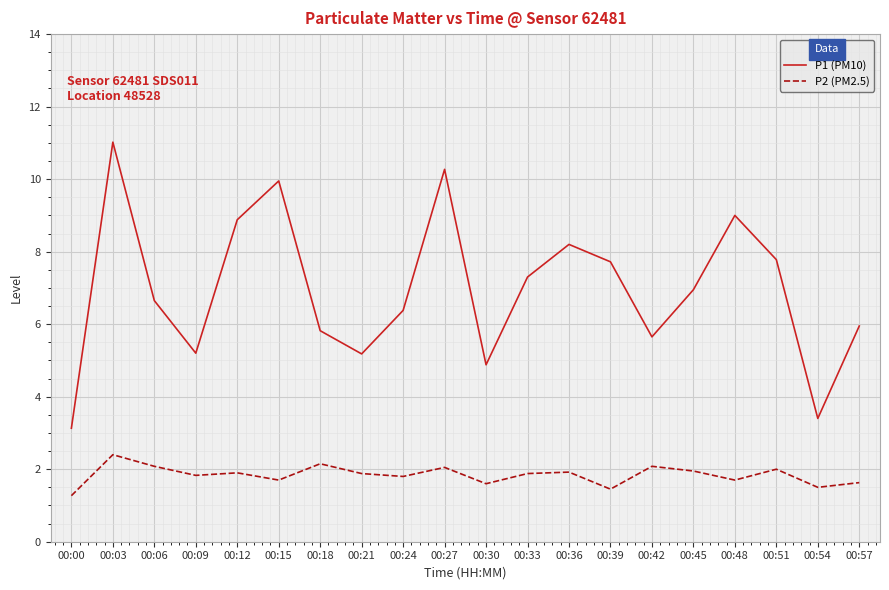

Which series has the largest range (max minus min)?

P1 (PM10)